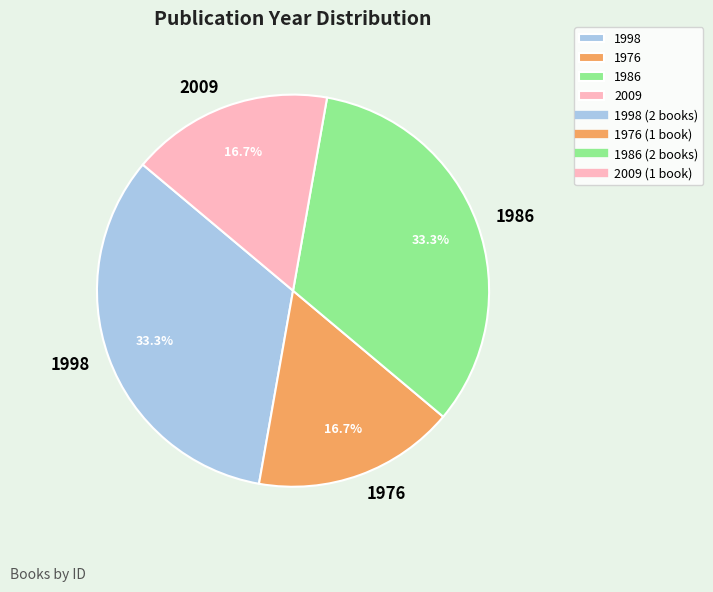

Does any single category account for the majority?

No